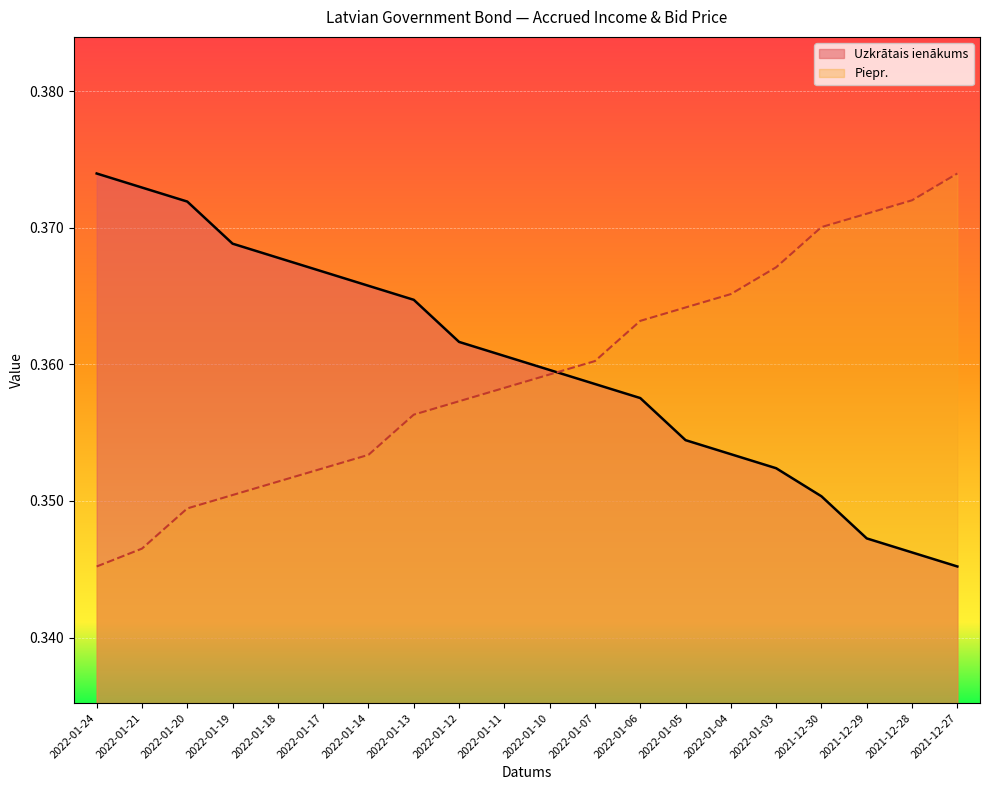

What is the value of the Uzkrātais ienākums point at the 12th from the left?

0.4